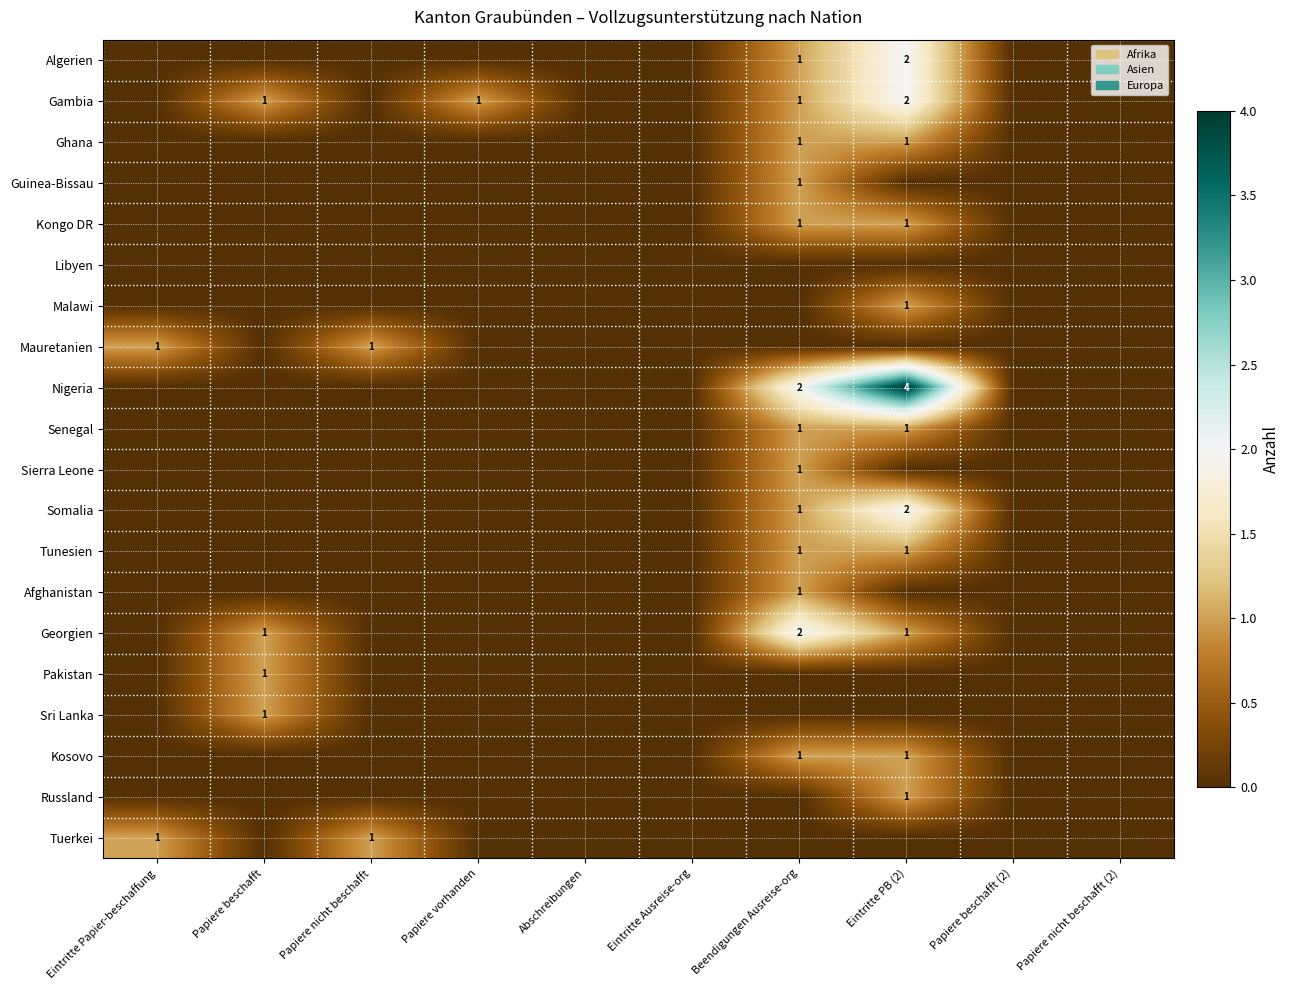

Which category has the lowest value across all series?

Eintritte Papier-beschaffung